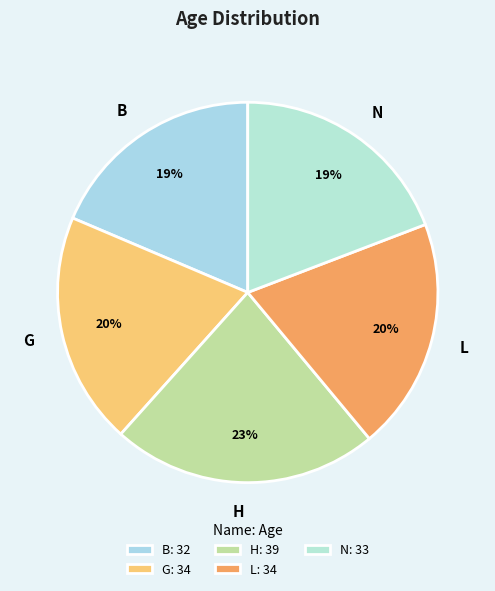

Is there any slice that represents more than half of the pie?

No